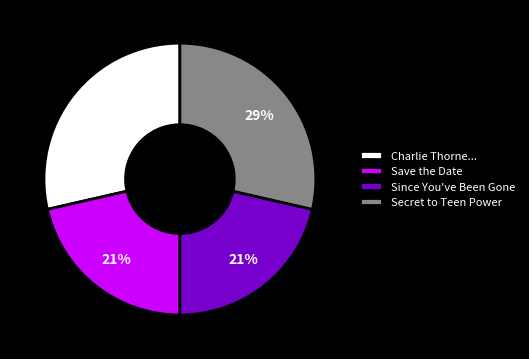

To the nearest percent, what portion does Charlie Thorne... represent?

29%